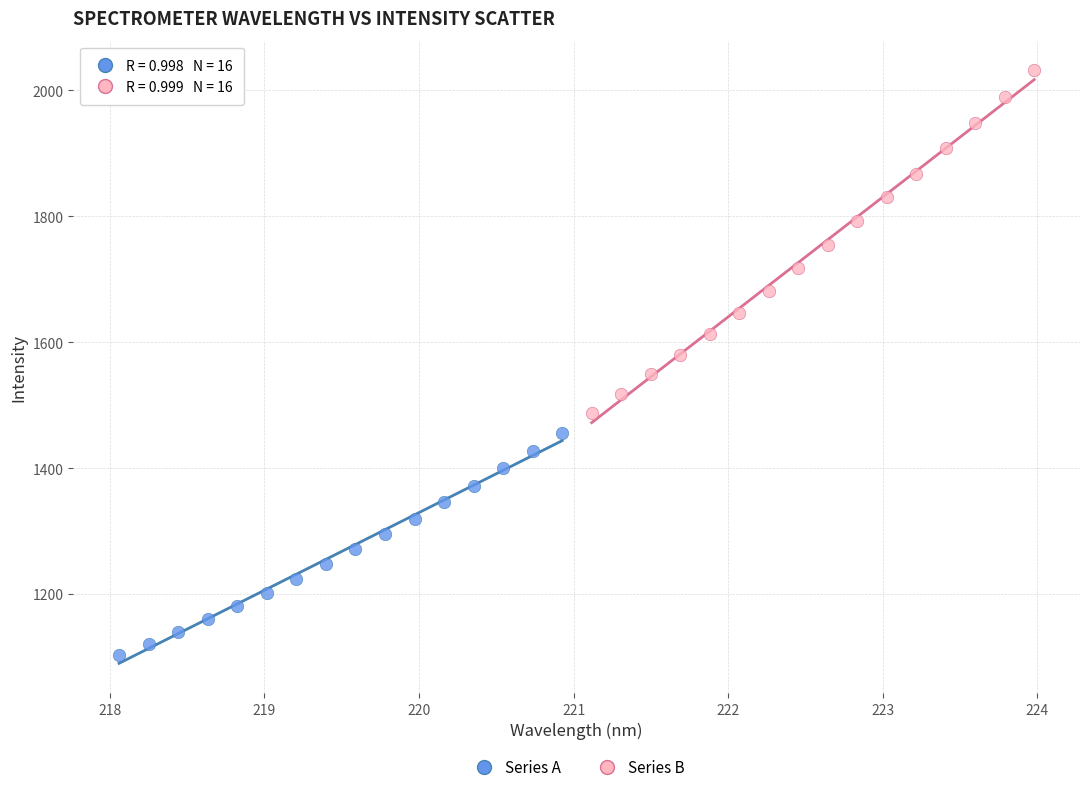

Which series has the largest Y range (max minus min)?

Series B